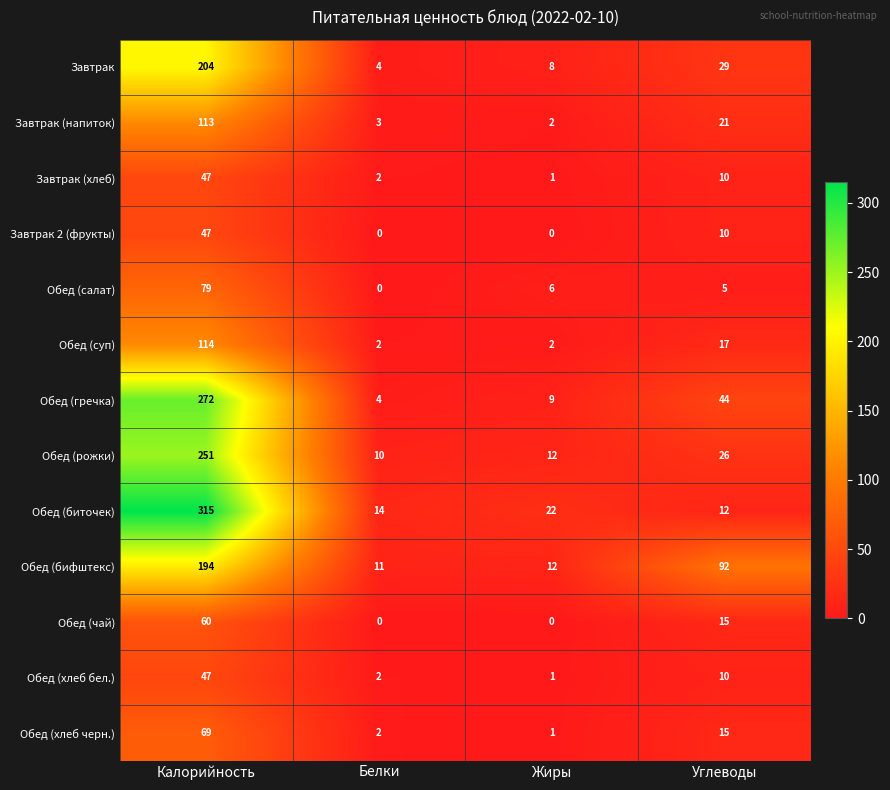

What is the sum of the Завтрак (напиток) values at Белки and Углеводы?

24